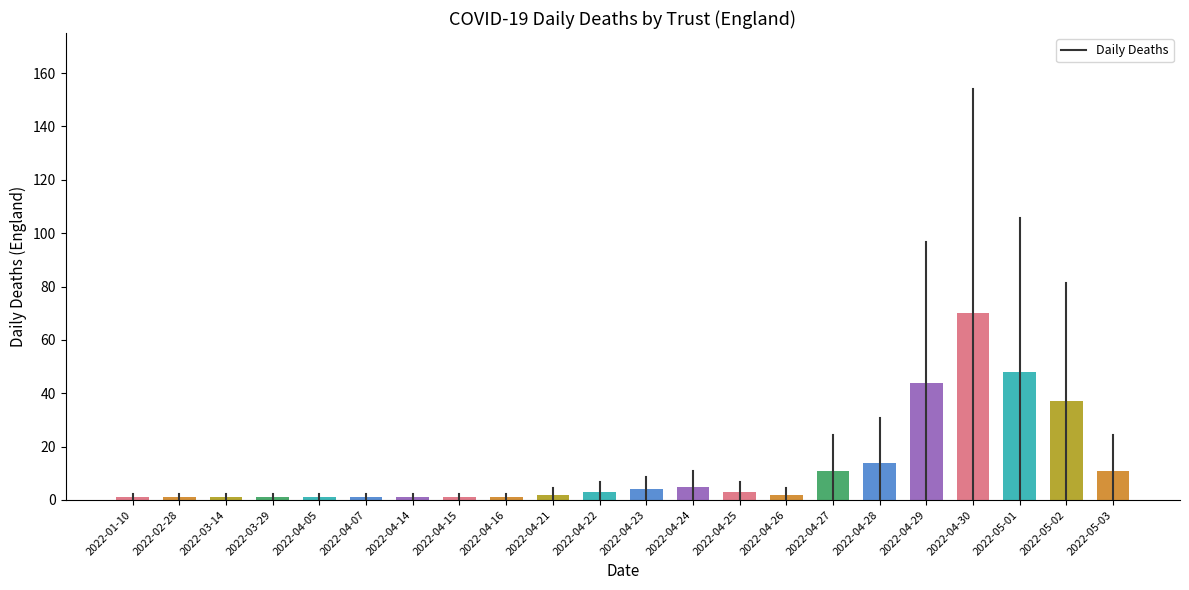

The value at 2022-05-01 is 22. True or false?

False